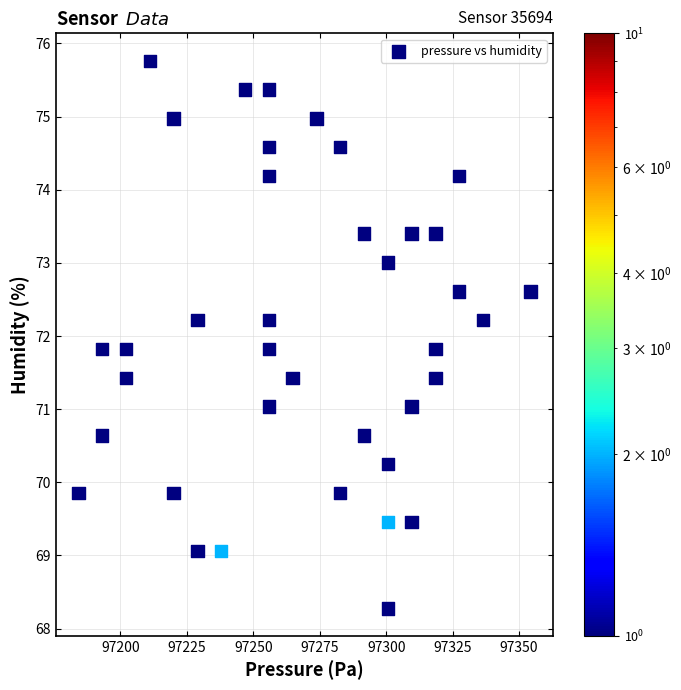

What is the range of Y values (max minus min)?

7.5